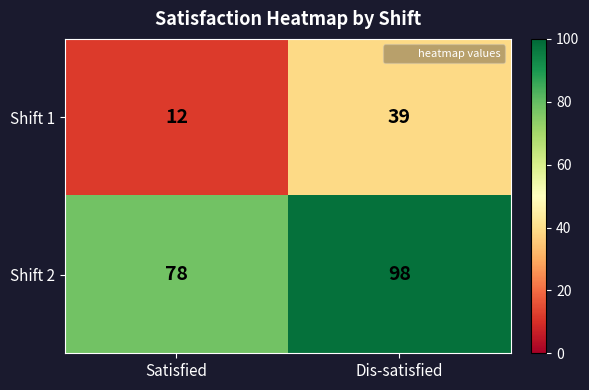

Reading left to right, list all the values displayed in this chart.

Shift 1: Satisfied=12	Dis-satisfied=39
Shift 2: Satisfied=78	Dis-satisfied=98